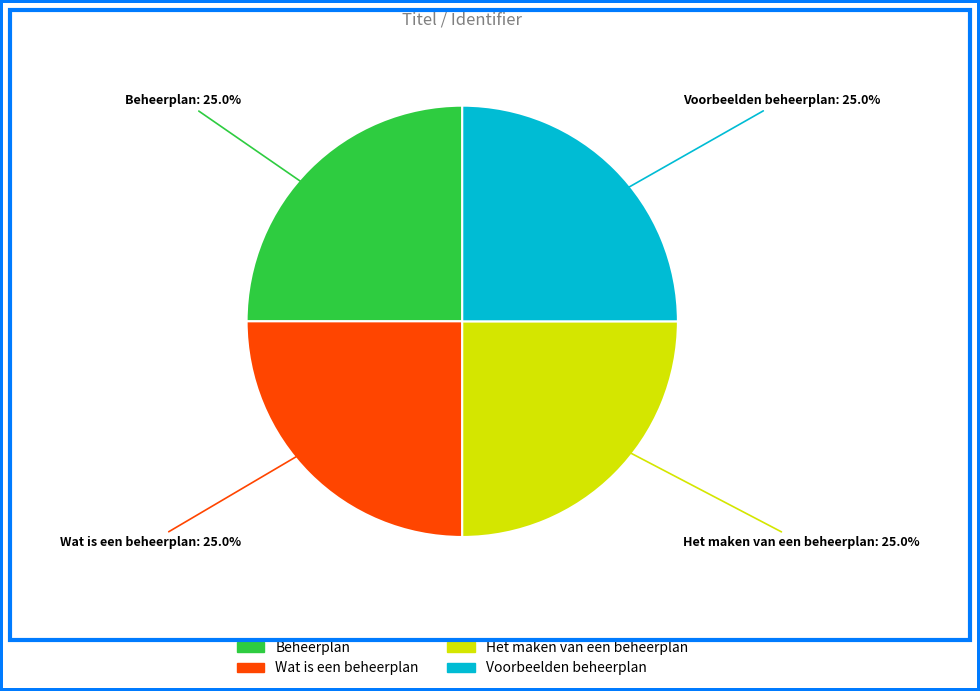

Does Beheerplan account for over 50% of the chart?

No